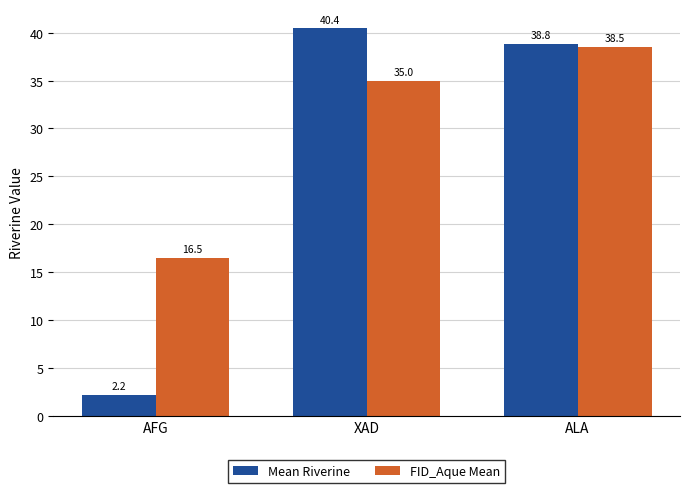

Which category has the highest value in the Mean Riverine series?

XAD